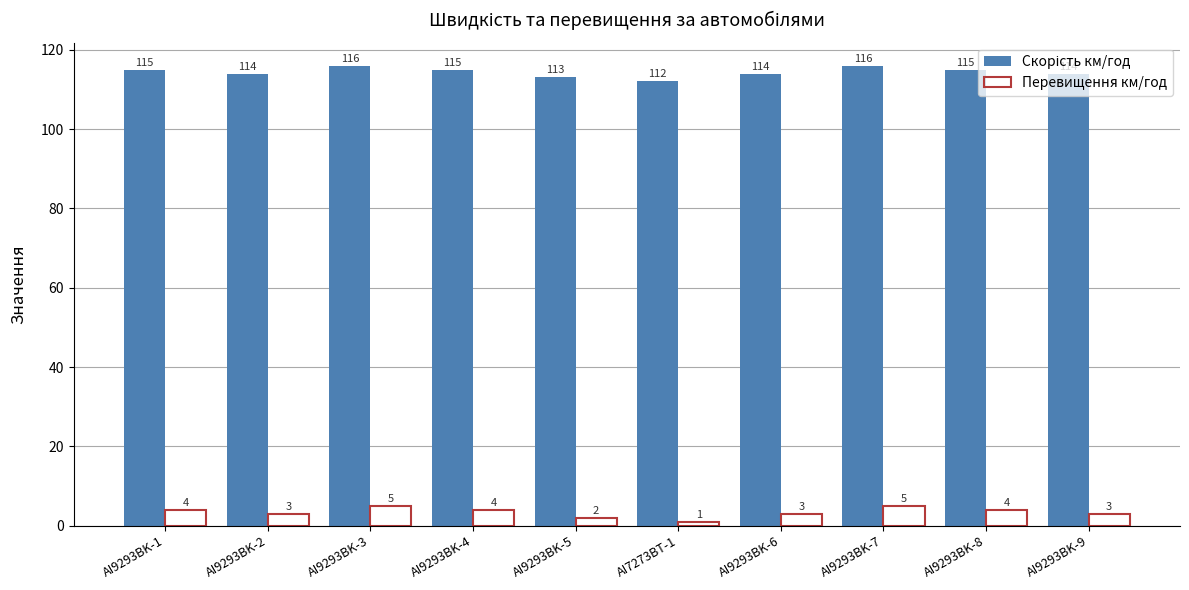

What is the total value across all series at AI7273BT-1?

113